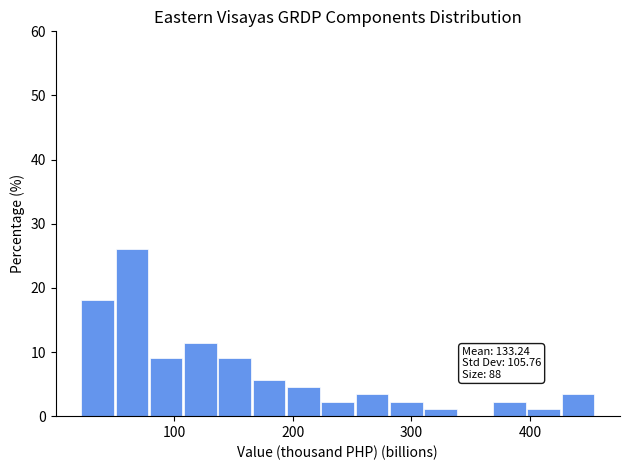

Read against the x-axis, roughly where is the centre of the tallest bar?

60